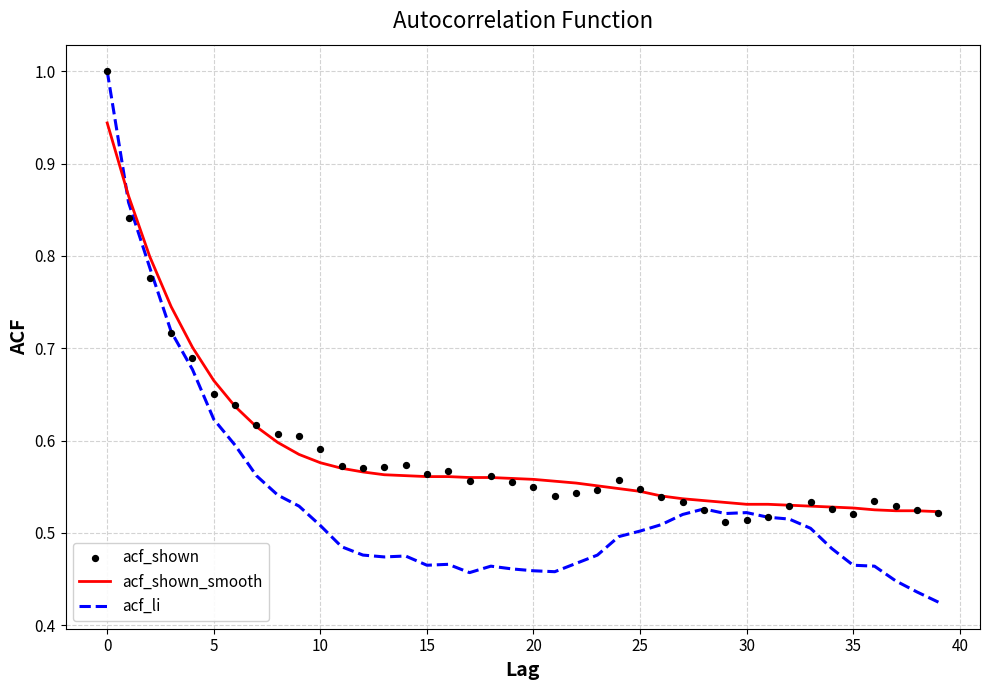

What is the total value across all series at 21?

1.6